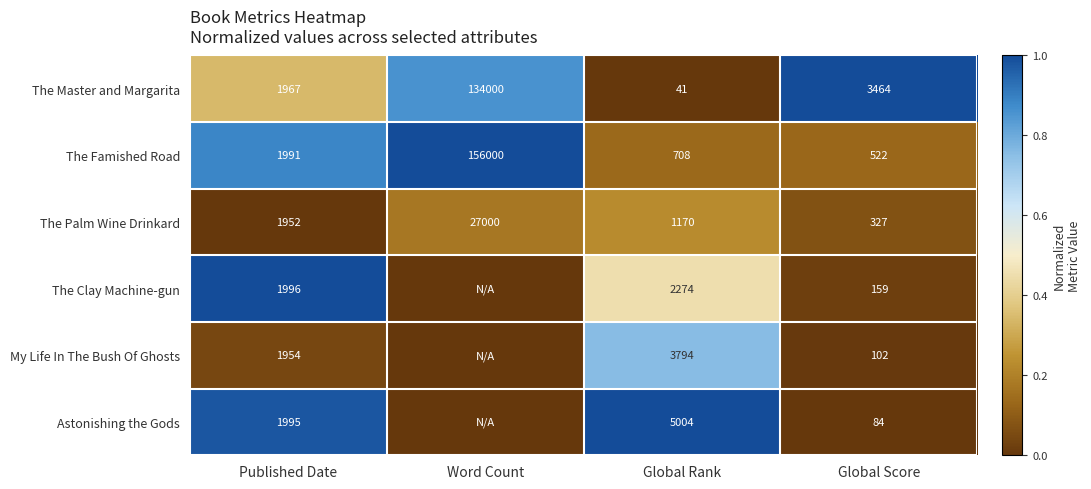

Is it true that The Clay Machine-gun equals 159 at Global Score?

True